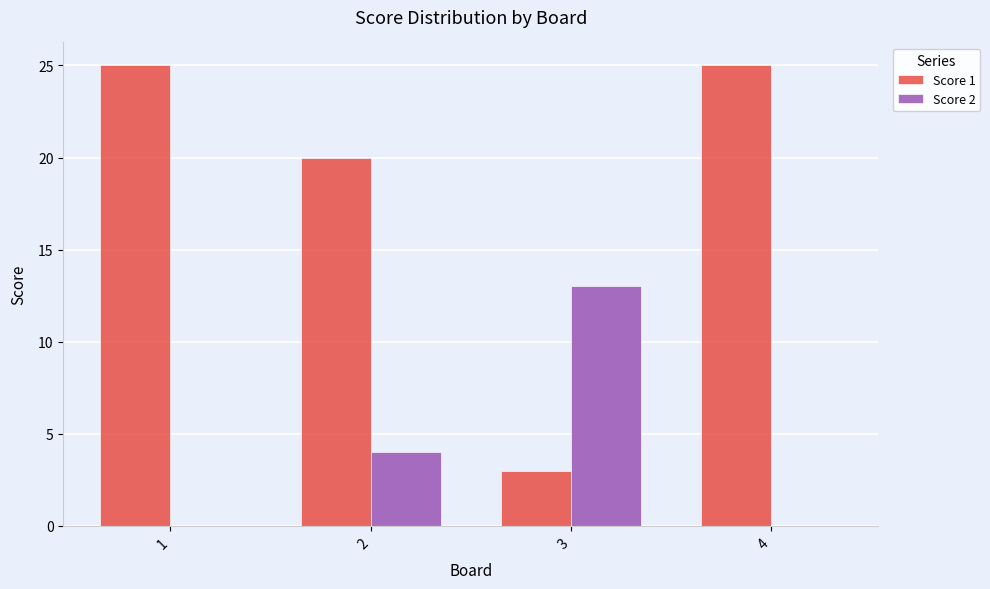

The value of Score 2 at 4 is 0. True or false?

True